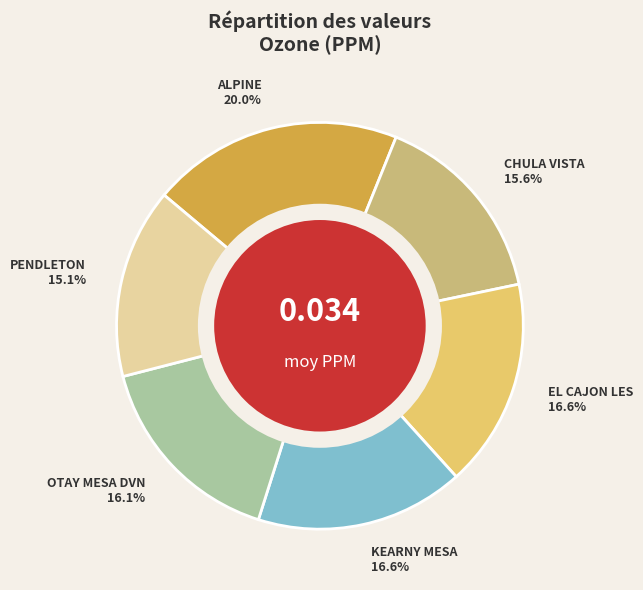

Is the sum of PENDLETON and ALPINE greater than half?

No